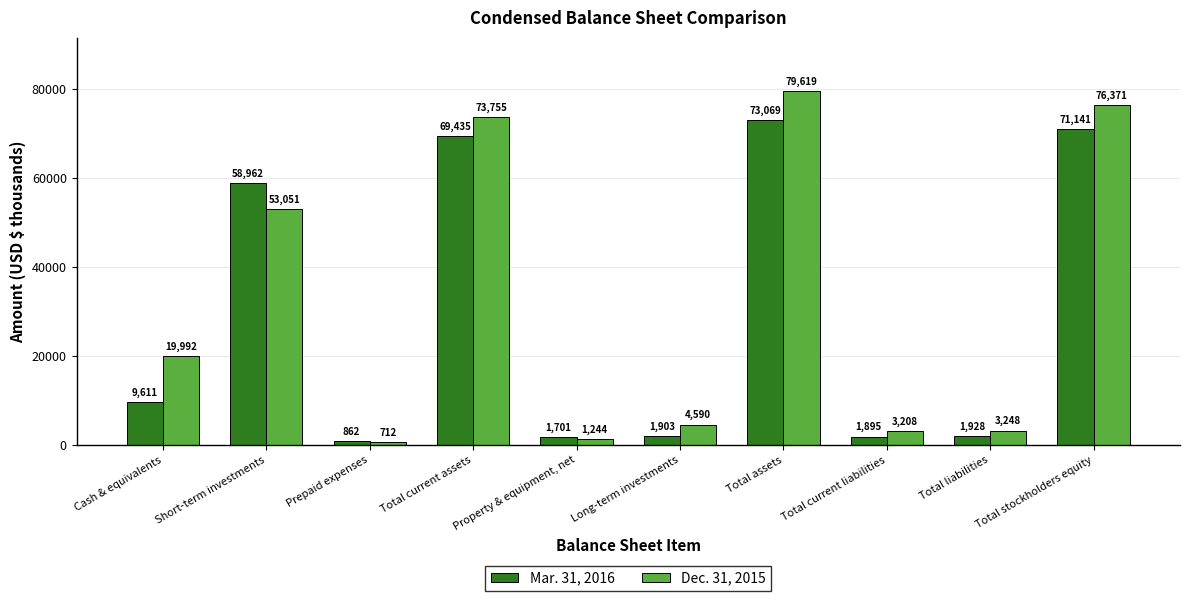

How many data points does each series have?

10